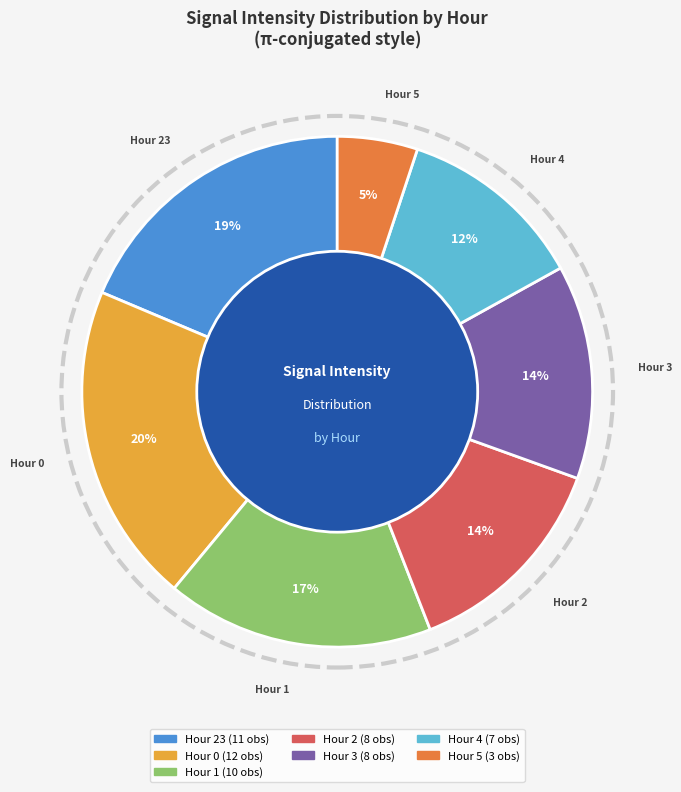

To the nearest percent, what is the average slice percentage?

14%